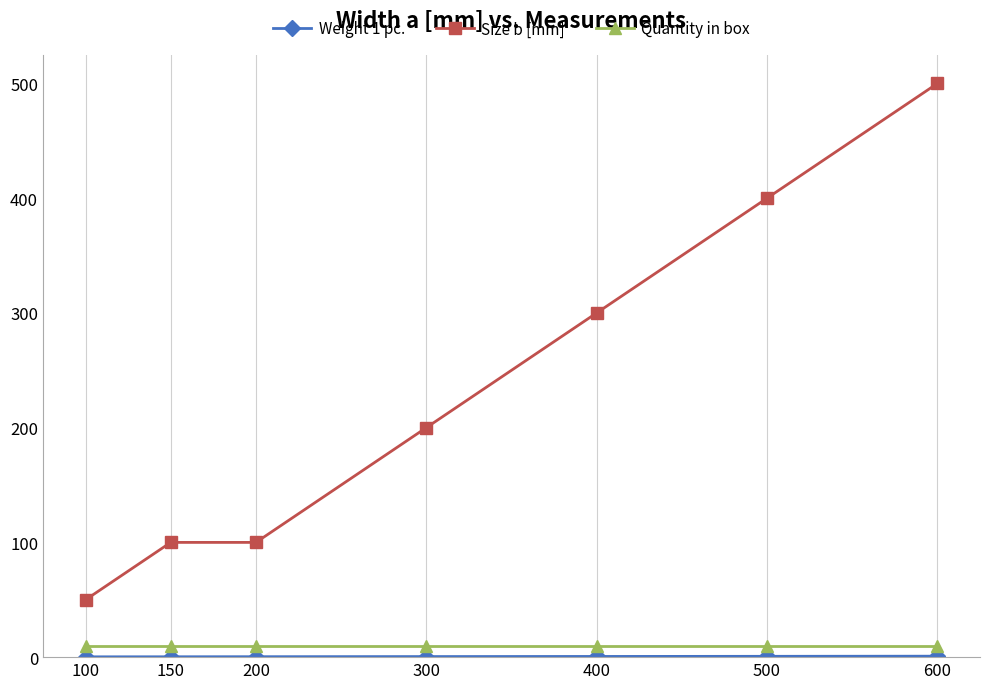

True or false: Quantity in box has a value of 10.0 at 150.

True